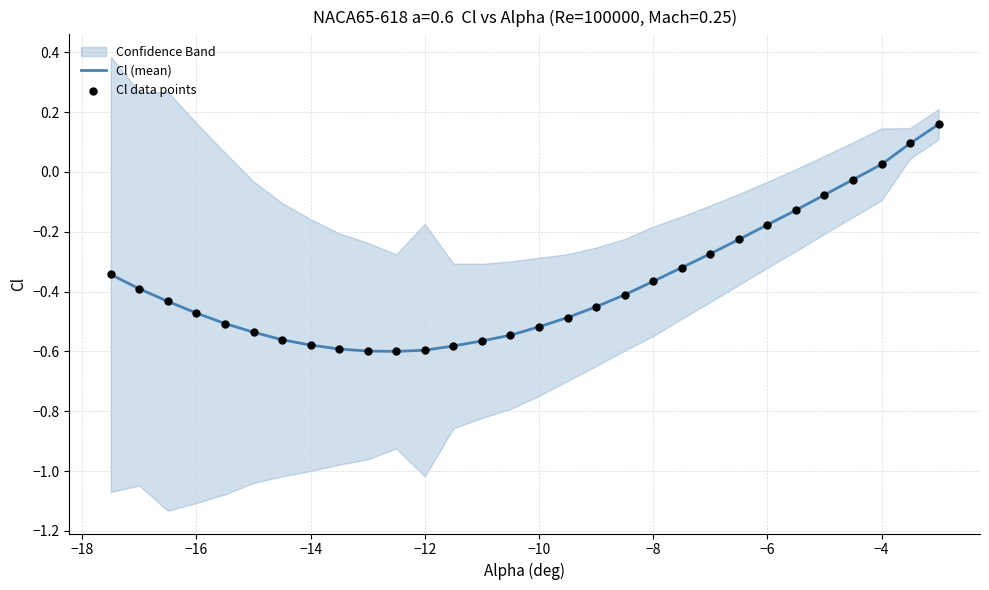

Is it true that Cl (mean) equals -0.8 at −10?

False